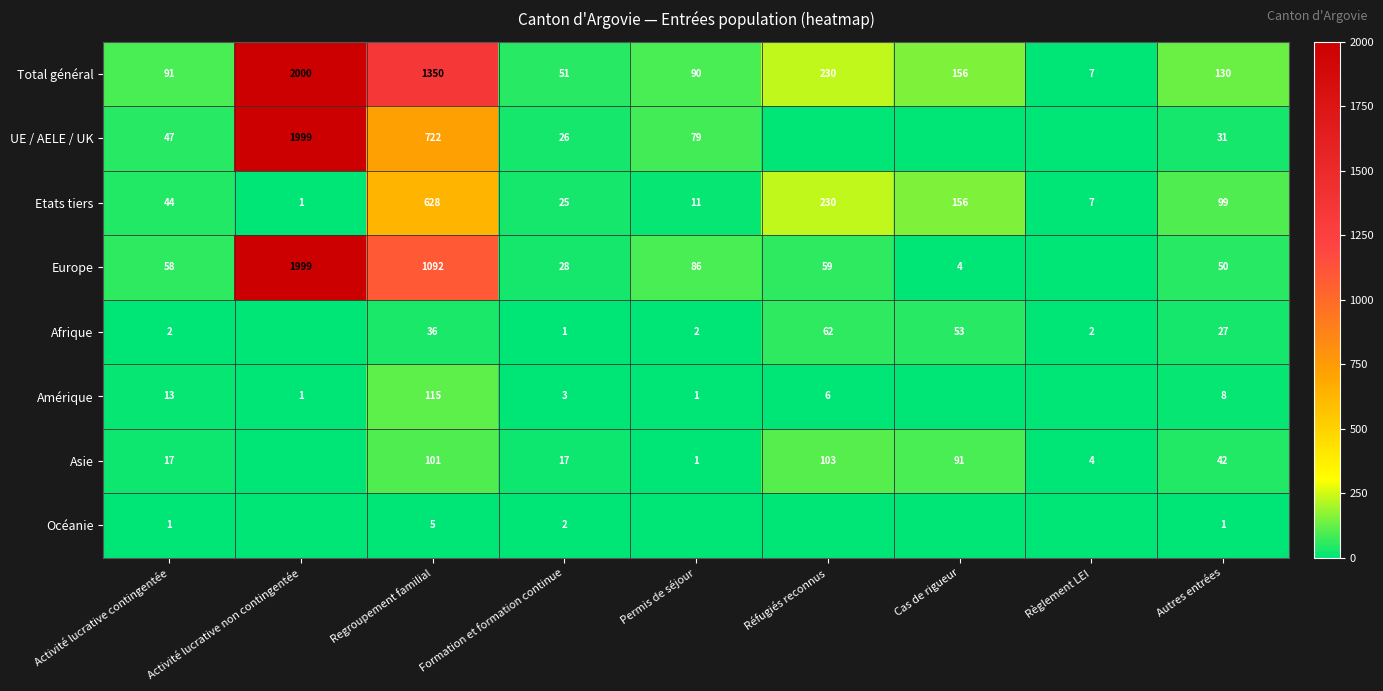

What is the average value of the Total général series?

456